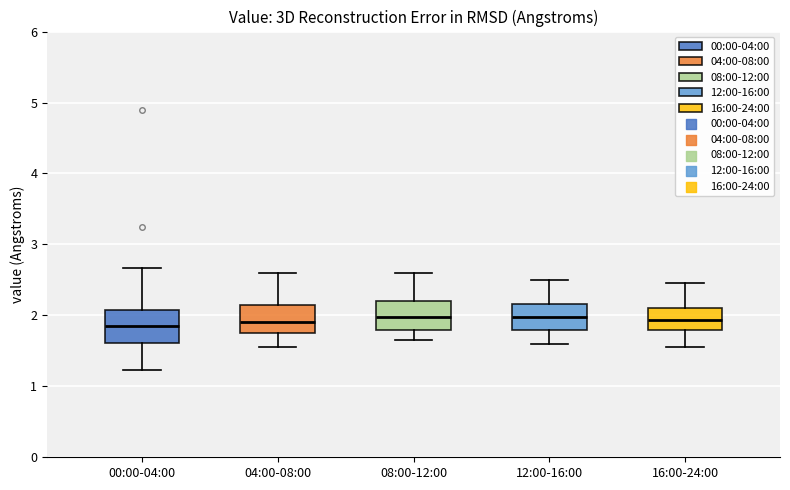

Reading left to right, read every box against the y-axis: the position of its median line, the range the box covers, and the ends of its whiskers. The values are not printed on the chart, so give them approximately, as read against the axis.

00:00-04:00: median 1.9, box 1.6 to 2.1, whiskers 1.2 to 2.7
04:00-08:00: median 1.9, box 1.8 to 2.2, whiskers 1.6 to 2.6
08:00-12:00: median 2.0, box 1.8 to 2.2, whiskers 1.7 to 2.6
12:00-16:00: median 2.0, box 1.8 to 2.2, whiskers 1.6 to 2.5
16:00-24:00: median 1.9, box 1.8 to 2.1, whiskers 1.6 to 2.5